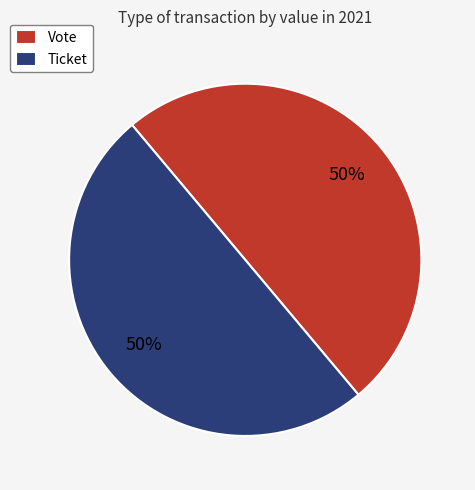

Is it true that Ticket is 56% of the pie?

False